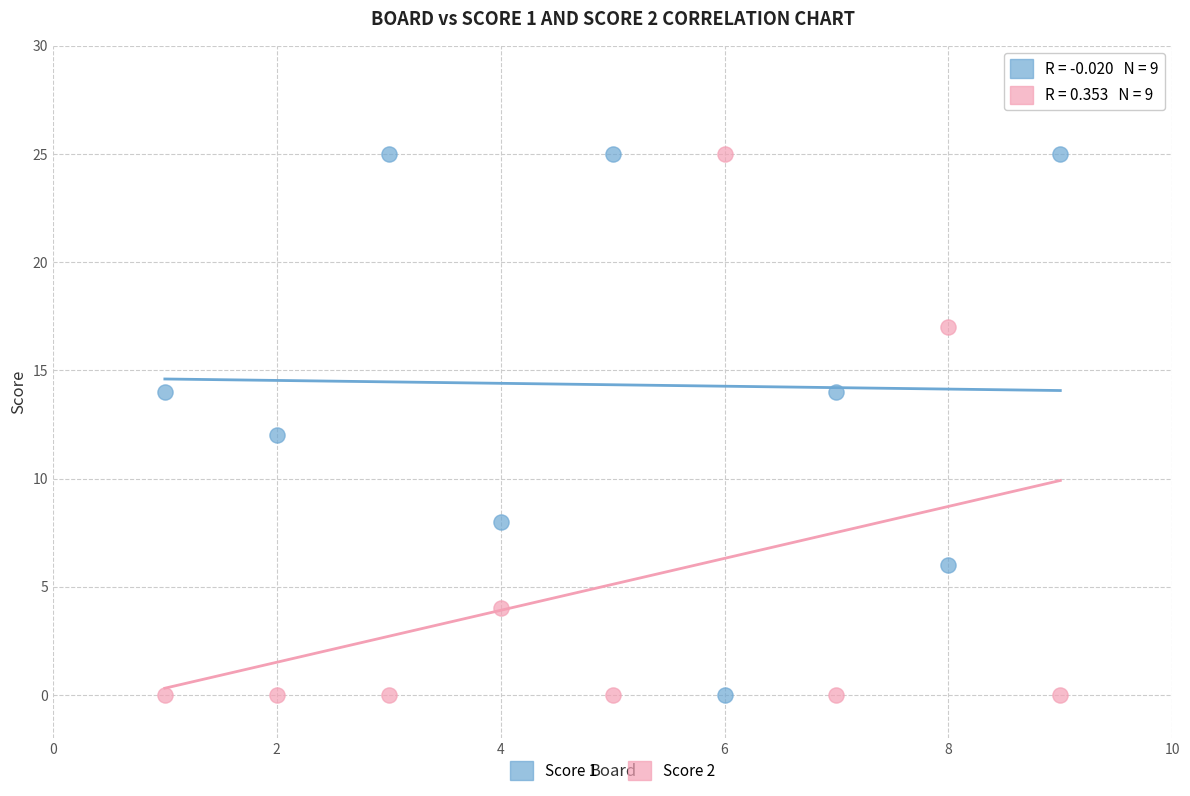

Across all data points, what is the range of Y values (max minus min)?

25